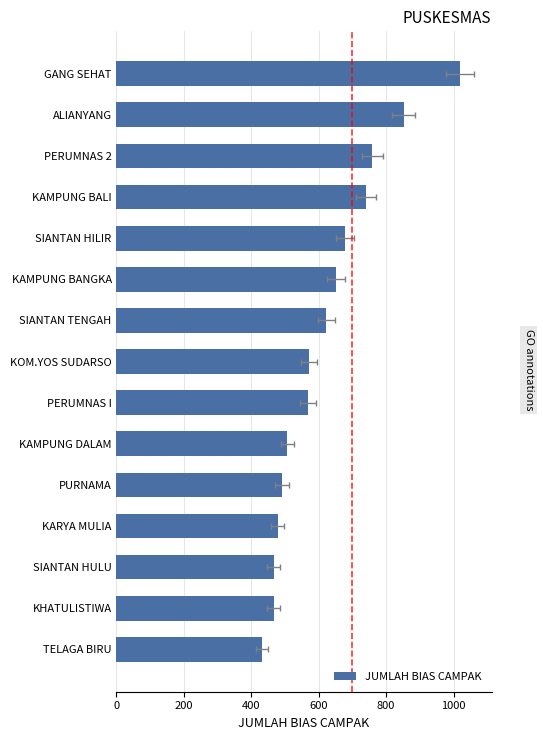

Is it true that the value at SIANTAN HULU is 466?

True